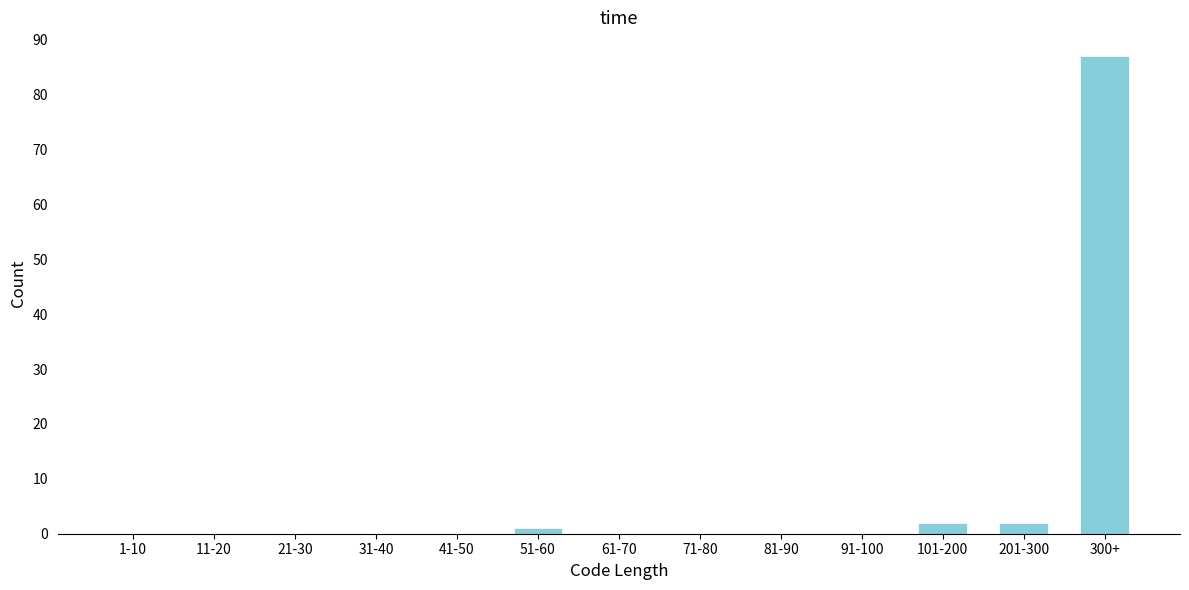

Reading left to right, list all the values displayed in this chart.

1-10=0	11-20=0	21-30=0	31-40=0	41-50=0	51-60=1	61-70=0	71-80=0	81-90=0	91-100=0	101-200=2	201-300=2	300+=87